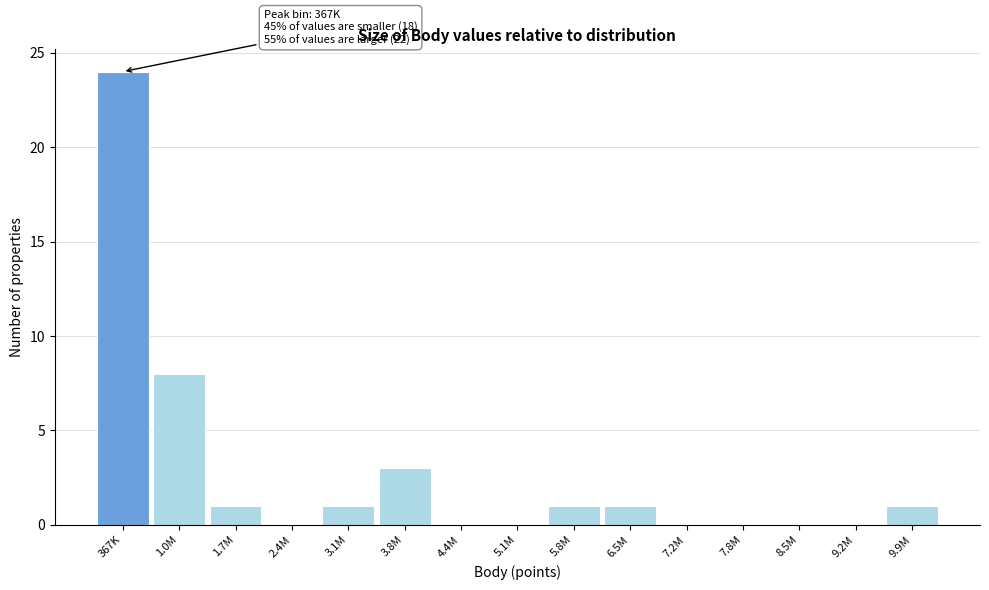

Reading right to left, list all the values displayed in this chart.

9.9M=1	9.2M=0	8.5M=0	7.8M=0	7.2M=0	6.5M=1	5.8M=1	5.1M=0	4.4M=0	3.8M=3	3.1M=1	2.4M=0	1.7M=1	1.0M=8	367K=24